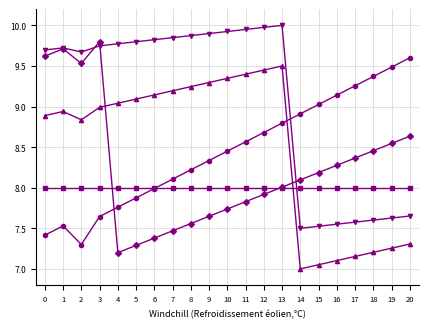

What is the total value across all series at 7?

42.6